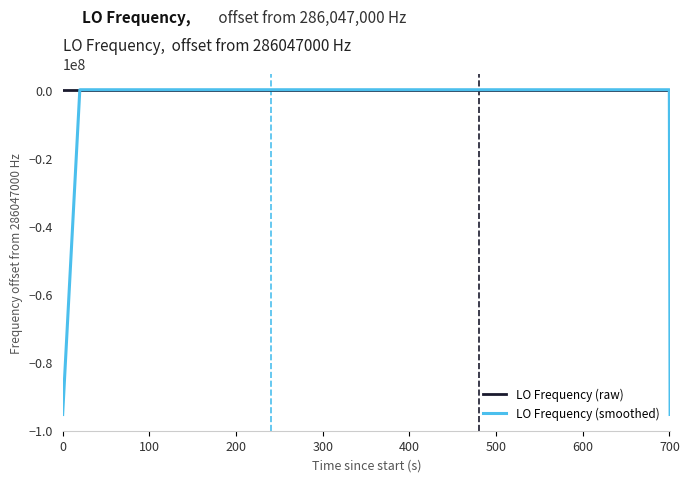

Which series has the widest spread of values?

LO Frequency (smoothed)